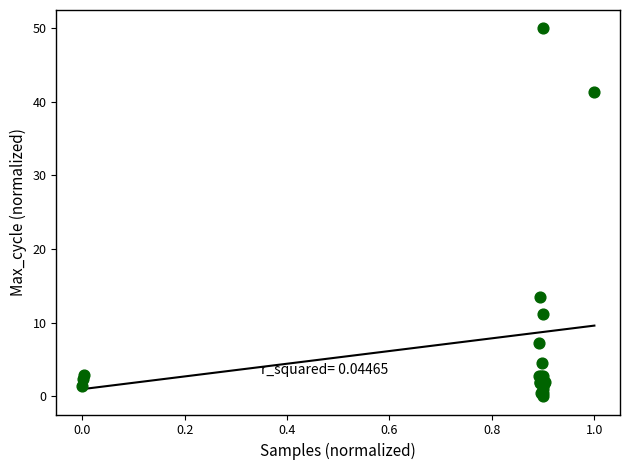

What Y value in the scatter plot is closest to 25?

13.5